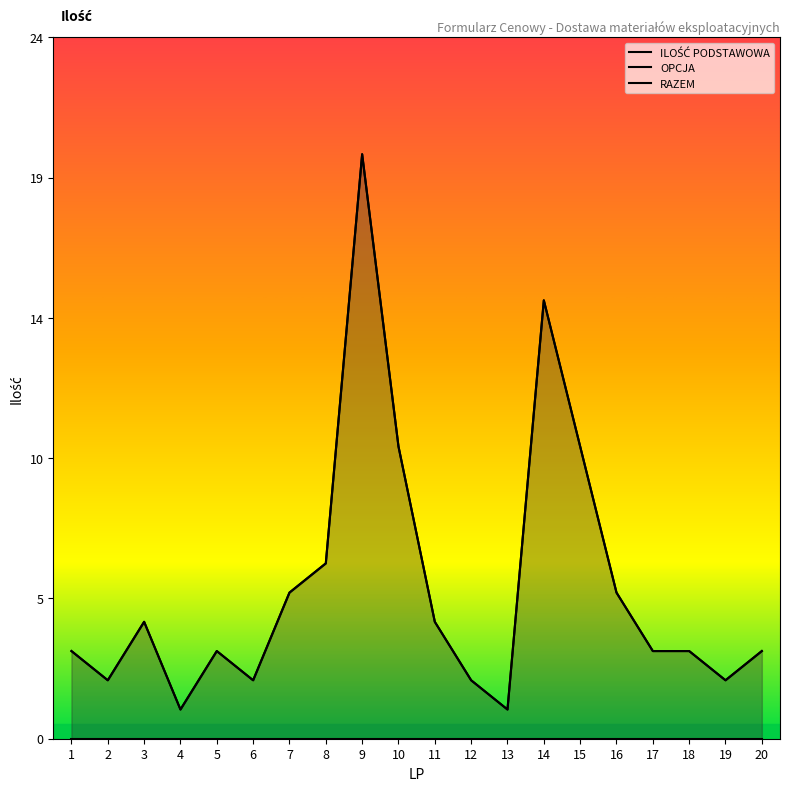

At which label does ILOŚĆ PODSTAWOWA reach its minimum?

4